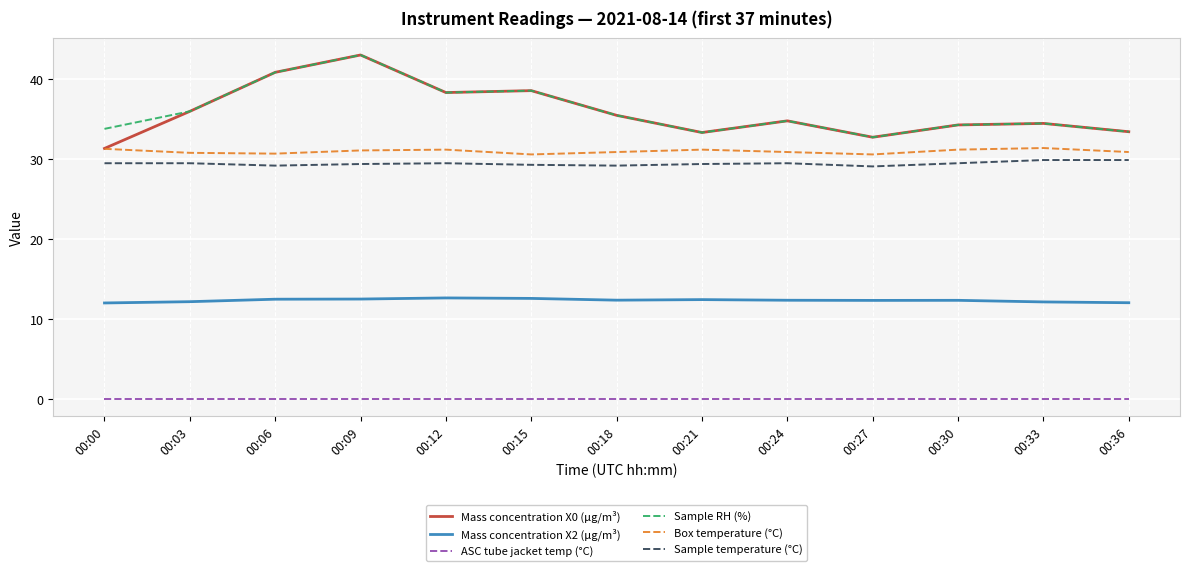

In Mass concentration X2 (μg/m³), how many points are lower than both neighbors (excluding endpoints)?

2